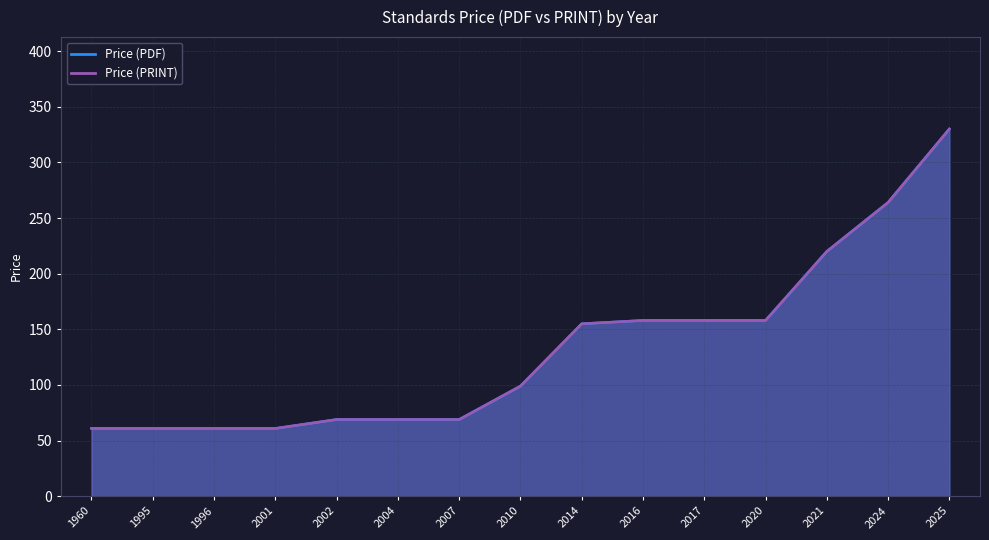

True or false: Price (PDF) and Price (PRINT) intersect in this chart.

False